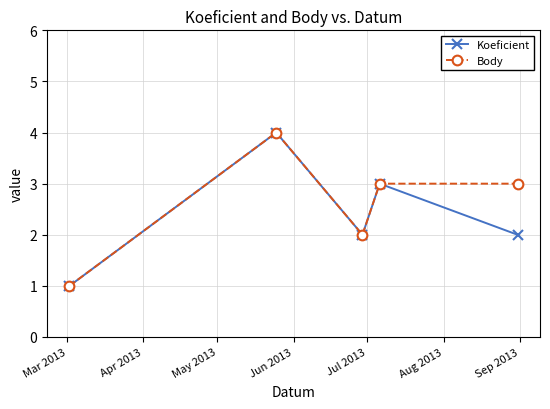

How many interior local valleys does the Body series have?

1